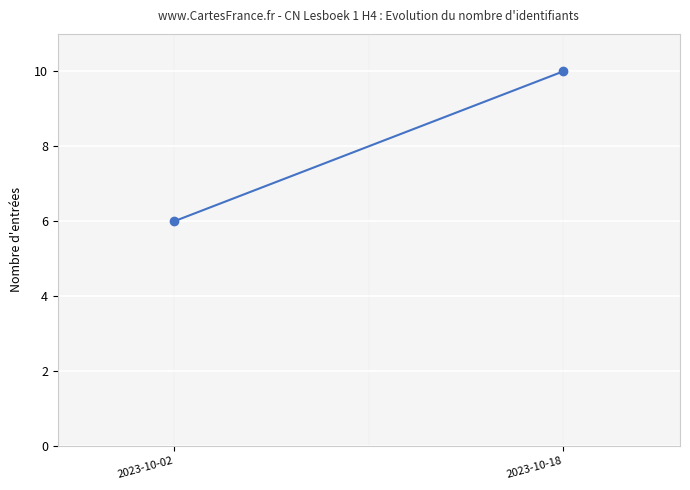

List the labels in order of value, largest first.

2023-10-18, 2023-10-02